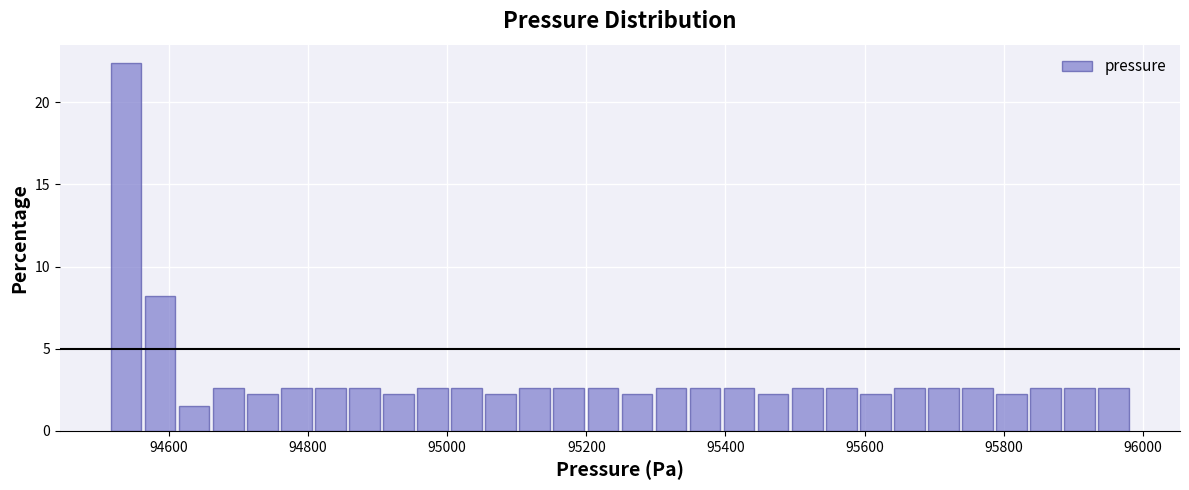

Around what value on the x-axis is the tallest bar? Give the approximate position of its centre, as read against the axis.

94540